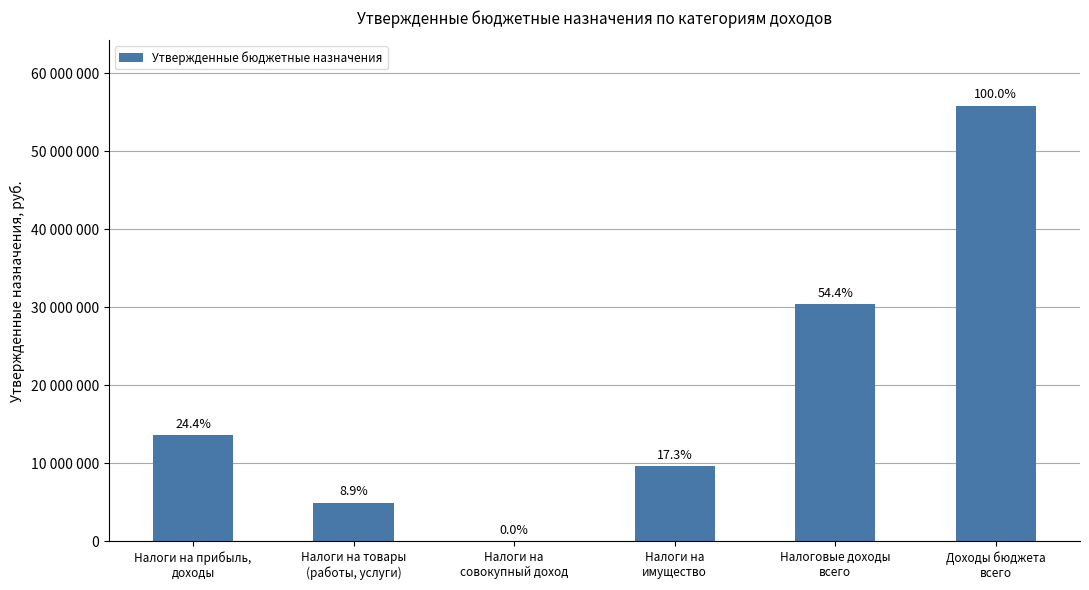

What is the label of the 1st bar from the left?

Налоги на прибыль,
доходы